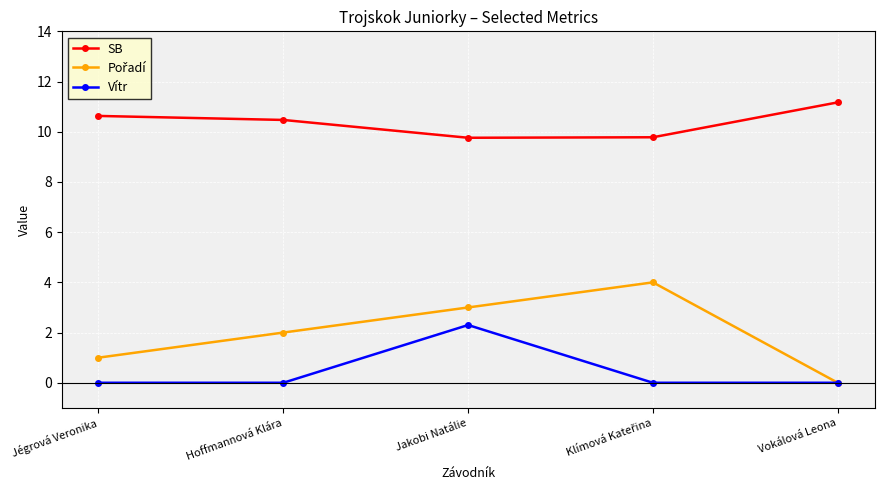

What is the spread (max minus min) of values at Hoffmannová Klára?

10.5